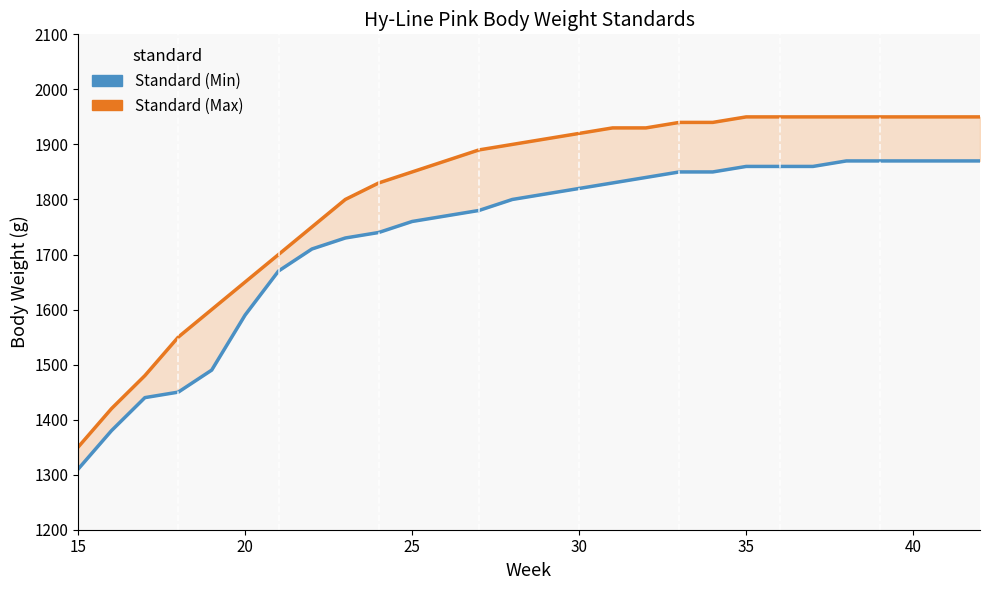

List the series in order of their peak value, lowest first.

Standard (Min), Standard (Max)